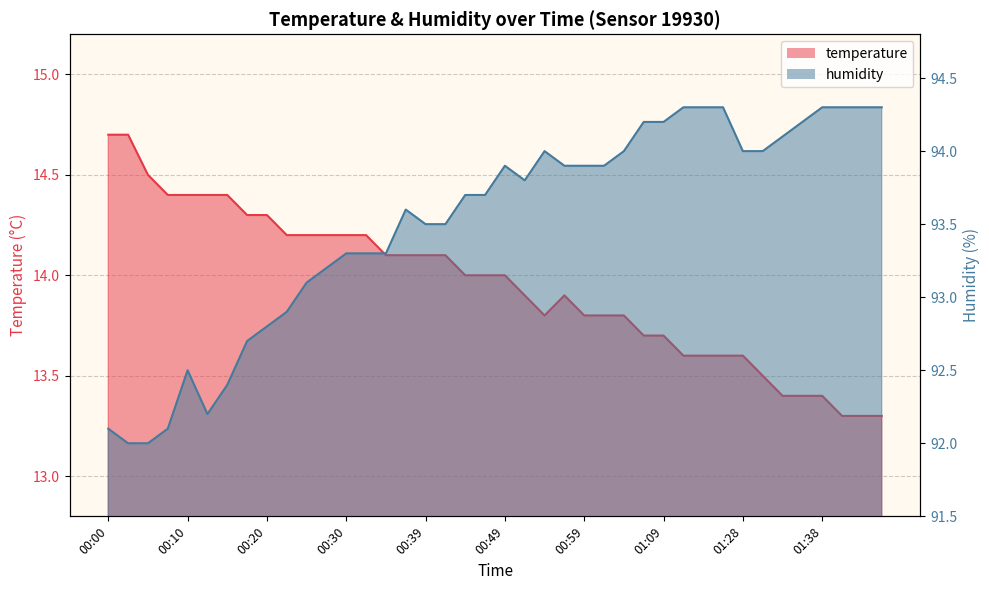

How many lines are shown in the chart?

2